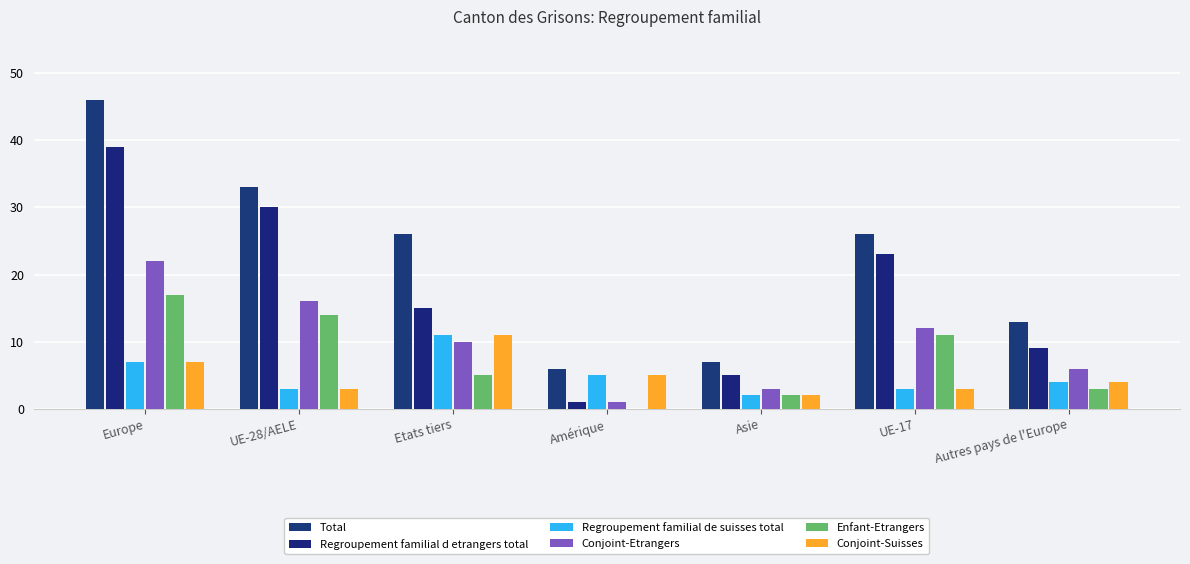

The value of Regroupement familial d etrangers total at Asie is 5. True or false?

True